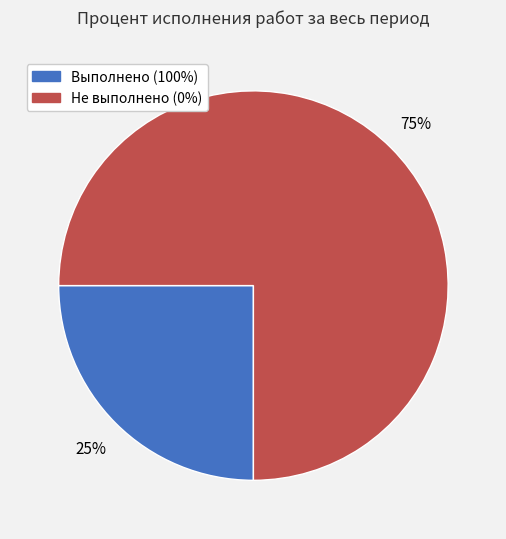

Count the number of slices in the pie.

2